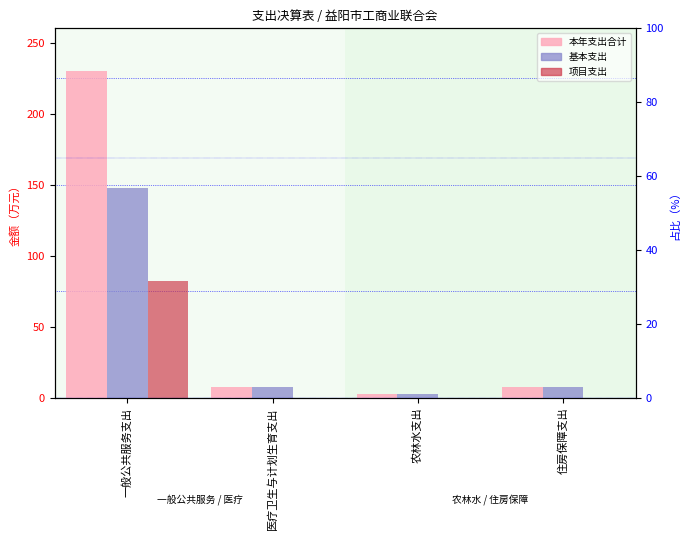

How many bars are there in each group?

3